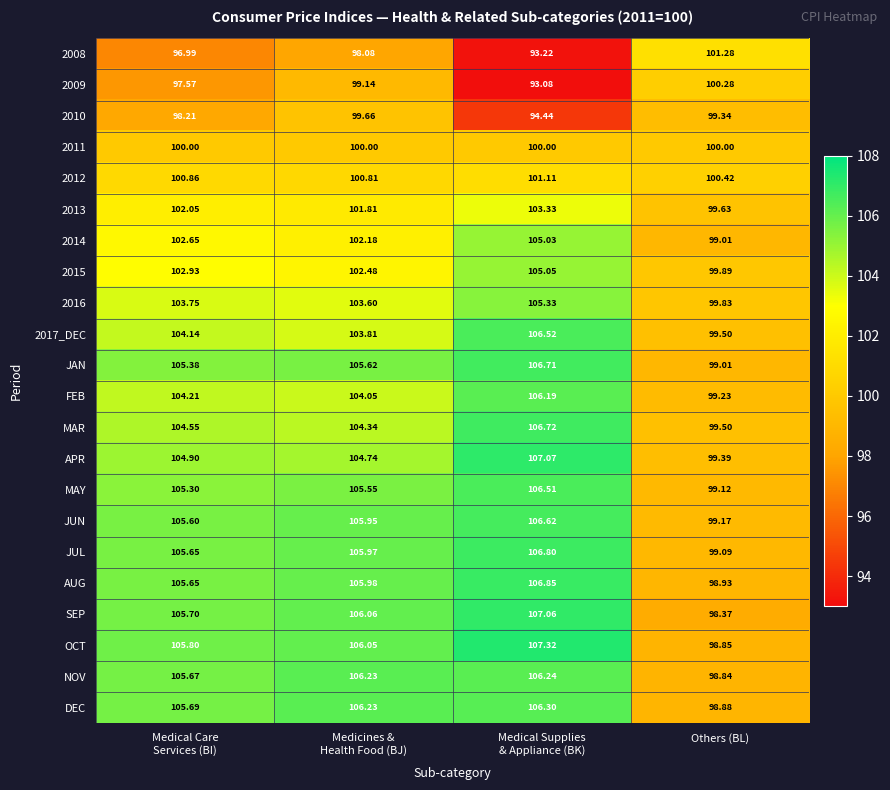

Which series has the widest spread of values?

SEP